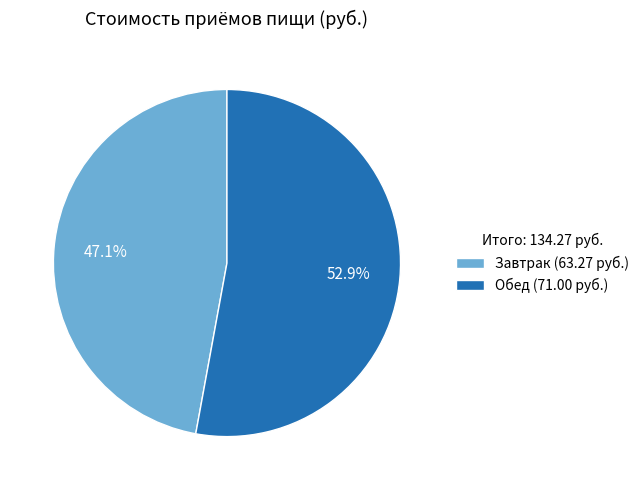

How many slices are in this pie chart?

2